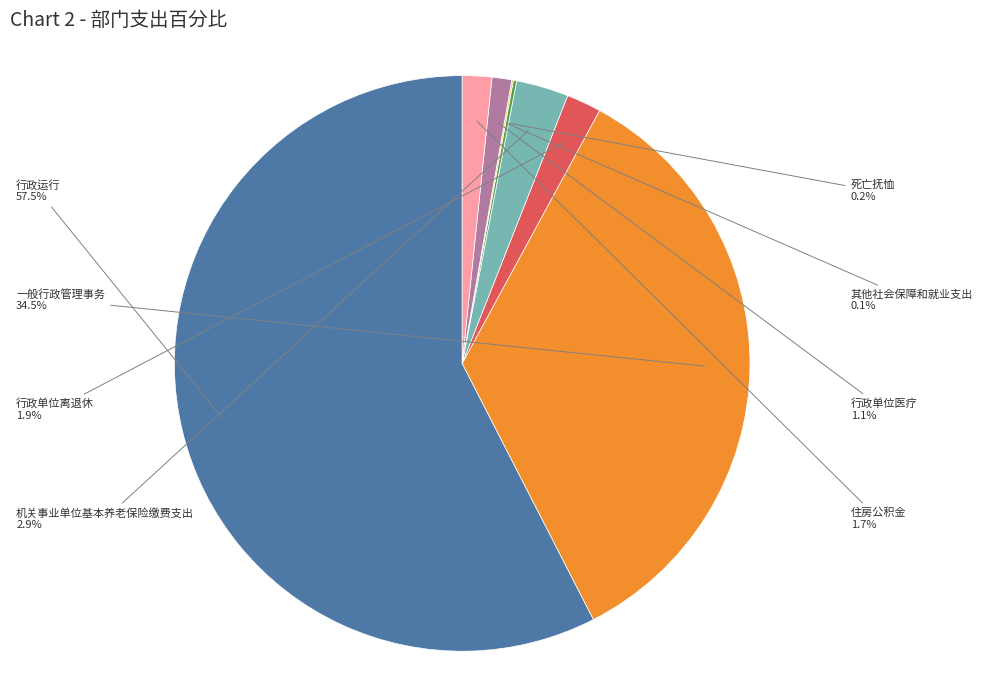

The 一般行政管理事务 slice represents 49% of the pie. True or false?

False